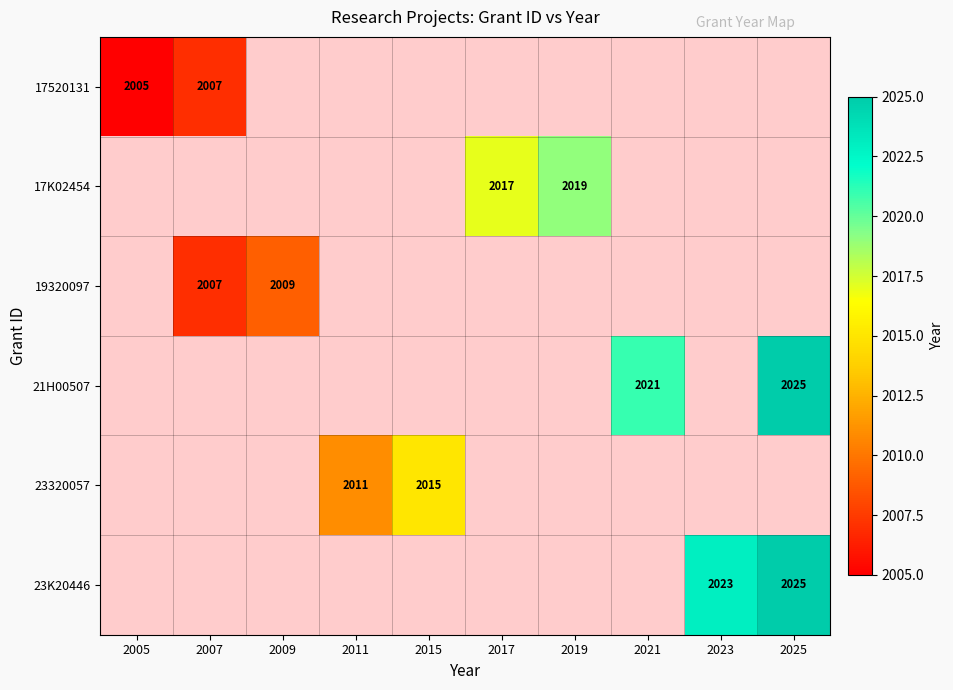

At how many categories does at least one series exceed 2013?

6